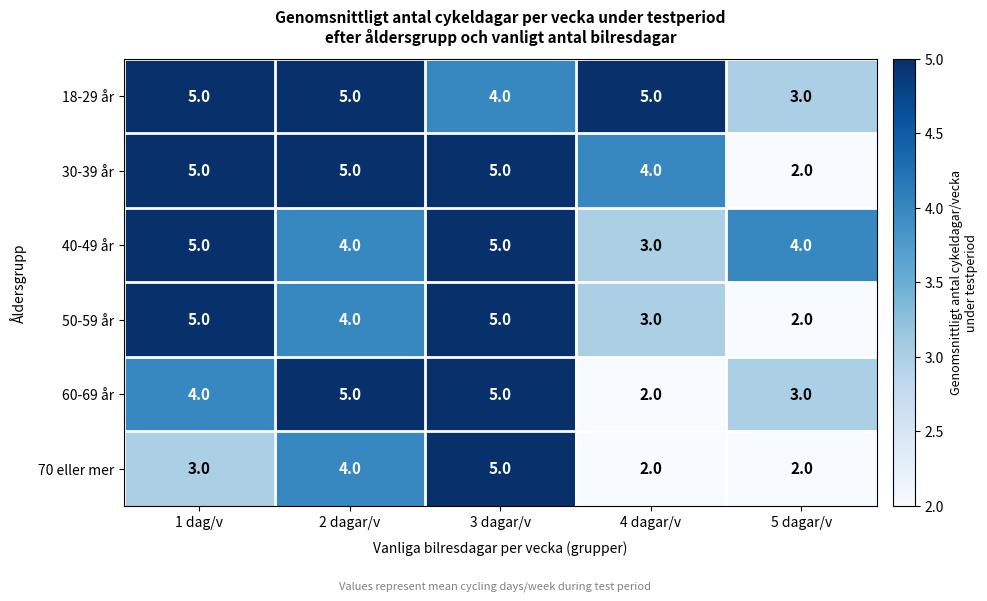

Reading right to left, list all the values displayed in this chart.

18-29 år: 5 dagar/v=3	4 dagar/v=5	3 dagar/v=4	2 dagar/v=5	1 dag/v=5
30-39 år: 5 dagar/v=2	4 dagar/v=4	3 dagar/v=5	2 dagar/v=5	1 dag/v=5
40-49 år: 5 dagar/v=4	4 dagar/v=3	3 dagar/v=5	2 dagar/v=4	1 dag/v=5
50-59 år: 5 dagar/v=2	4 dagar/v=3	3 dagar/v=5	2 dagar/v=4	1 dag/v=5
60-69 år: 5 dagar/v=3	4 dagar/v=2	3 dagar/v=5	2 dagar/v=5	1 dag/v=4
70 eller mer: 5 dagar/v=2	4 dagar/v=2	3 dagar/v=5	2 dagar/v=4	1 dag/v=3